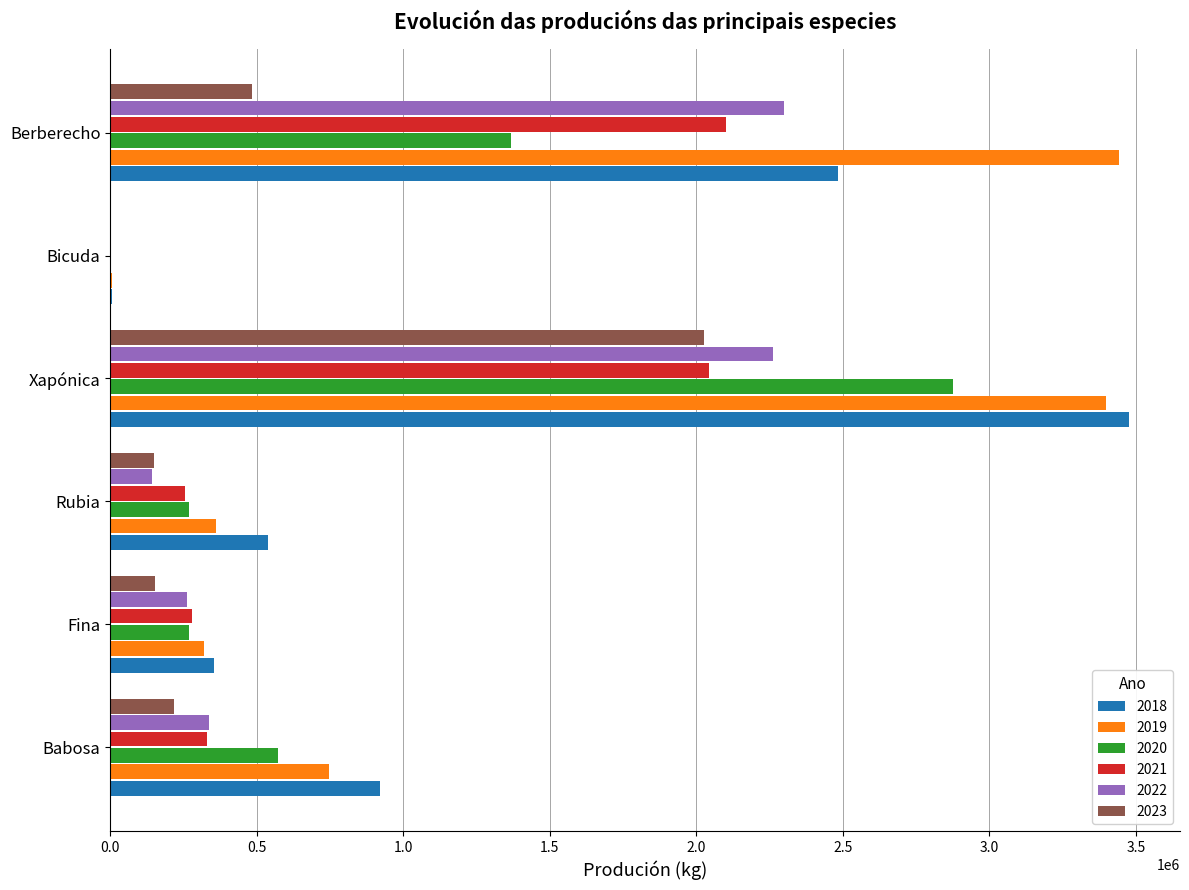

What is the approximate value of 2023 at Xapónica?

2024739.6